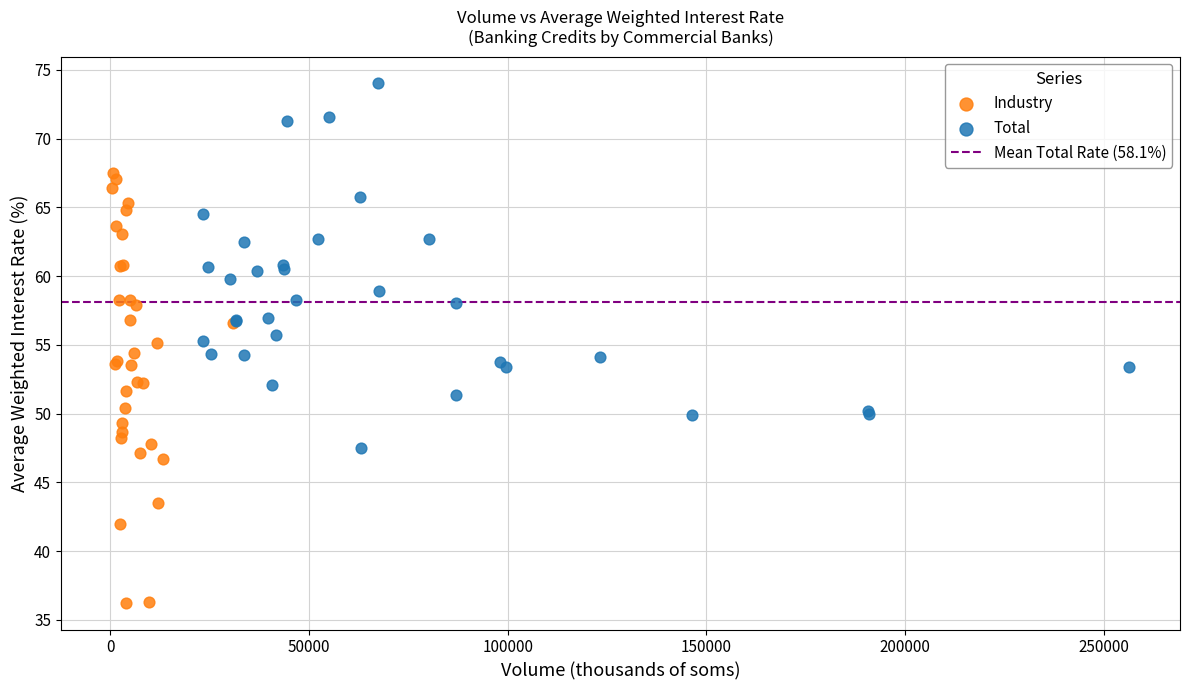

Which series reaches the minimum Y coordinate?

Industry